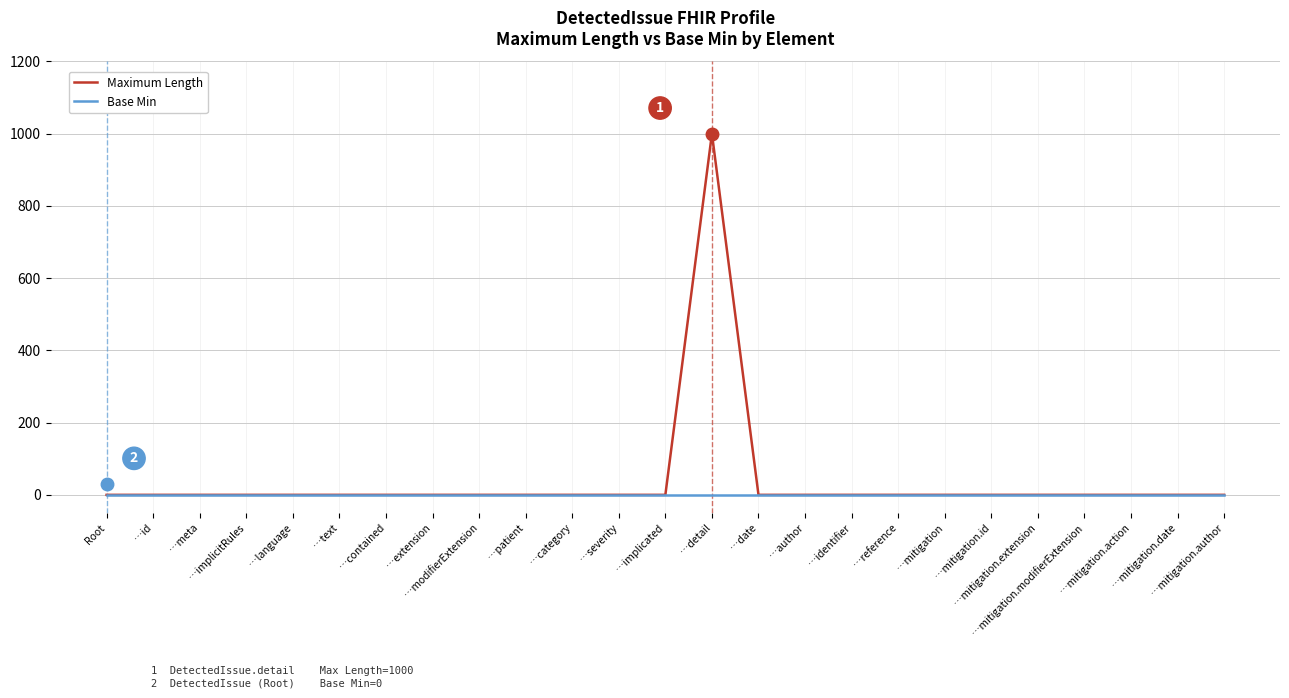

What are all the series names shown in the legend?

Maximum Length, Base Min